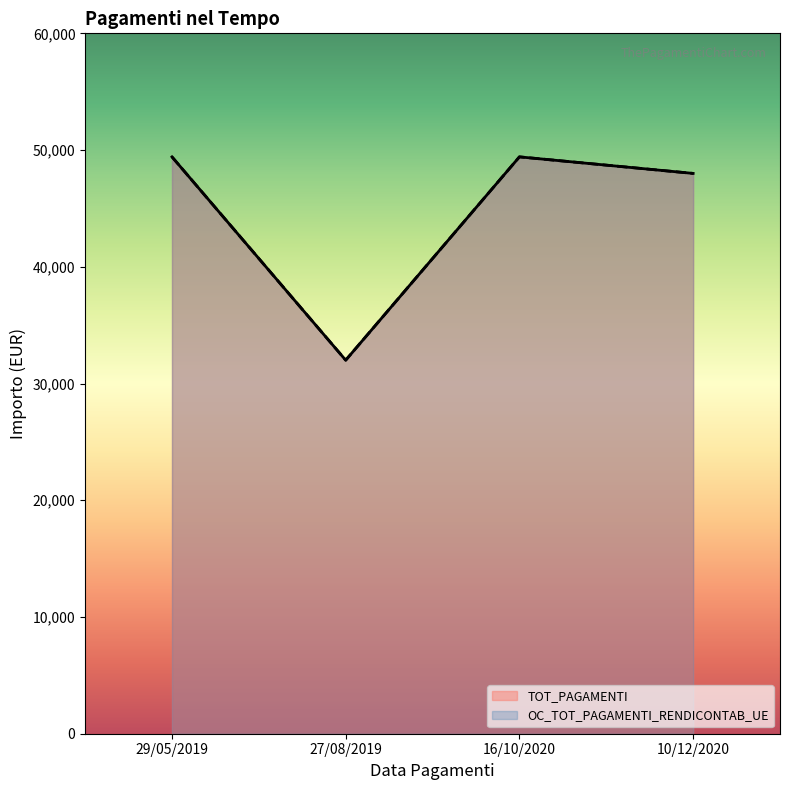

What position from the left is 10/12/2020?

4